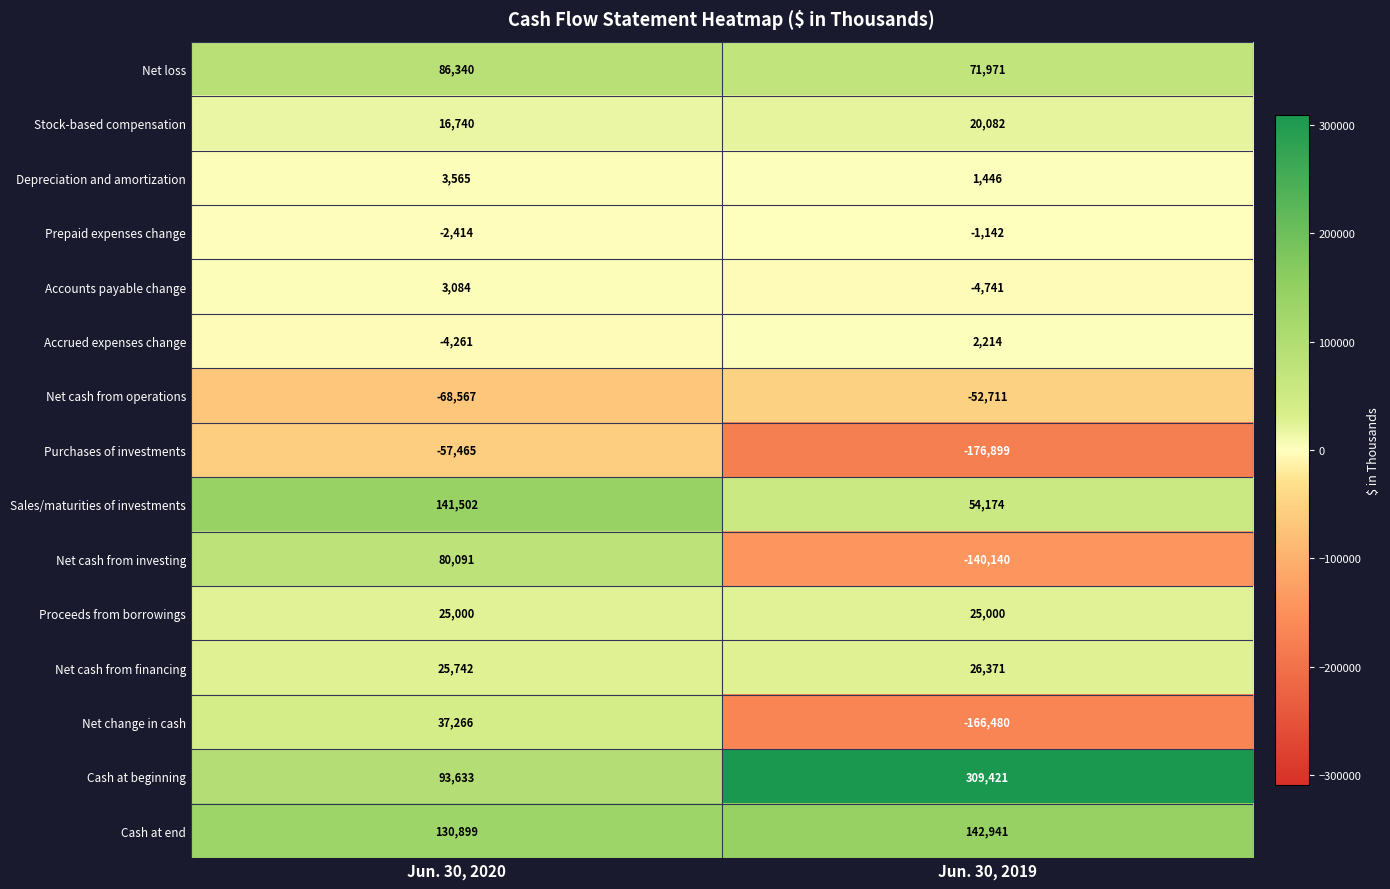

What is the maximum value shown in the chart?

309421